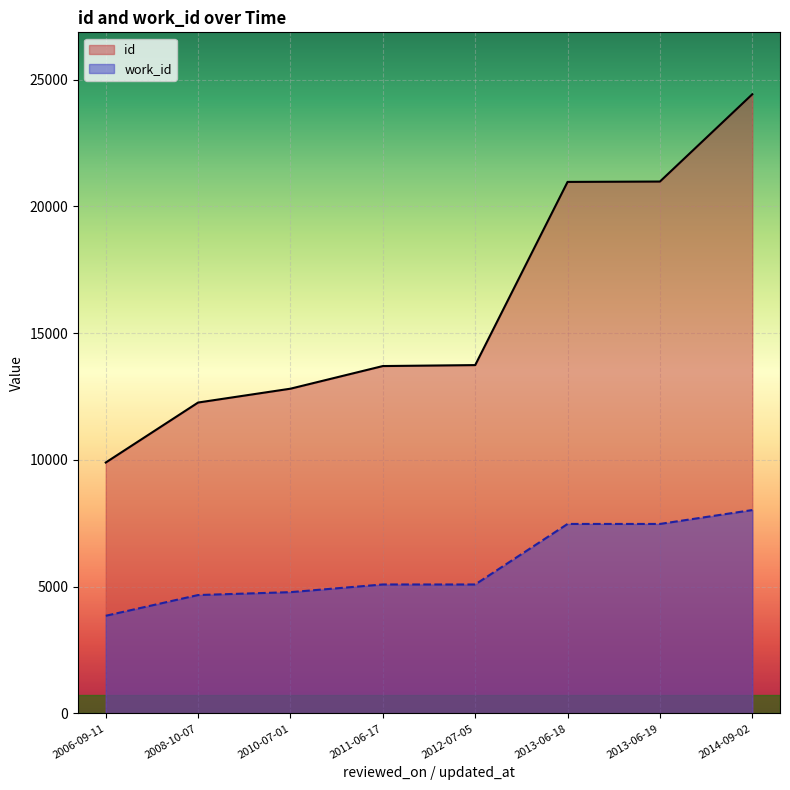

What is the sum of the work_id values at 2013-06-18 and 2013-06-19?

14952